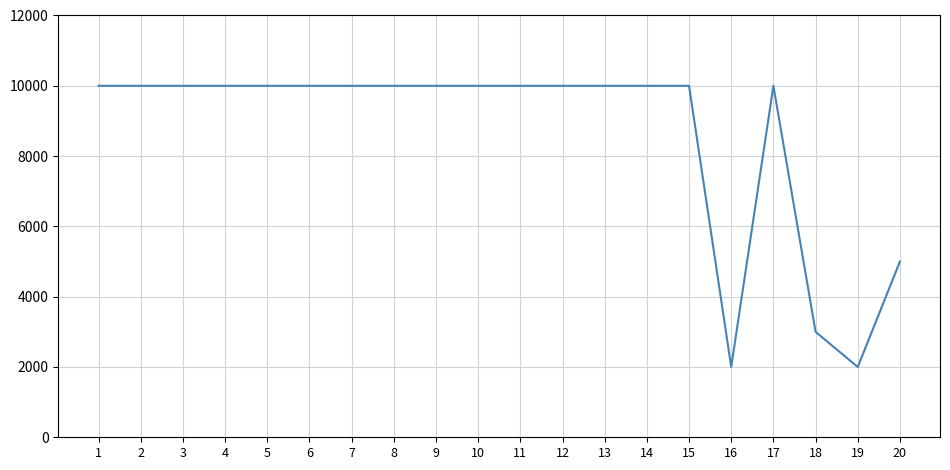

What is the minimum value shown in the chart?

2000